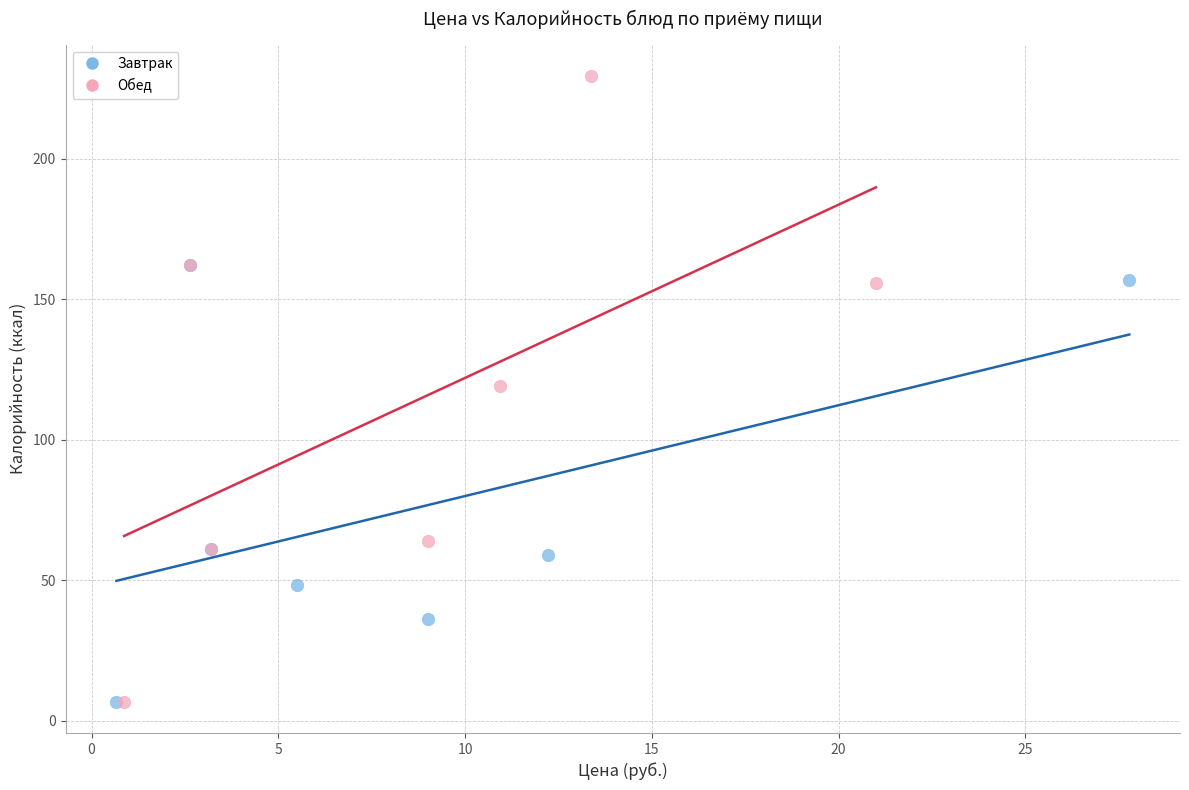

Which series has the widest spread of Y values?

Обед